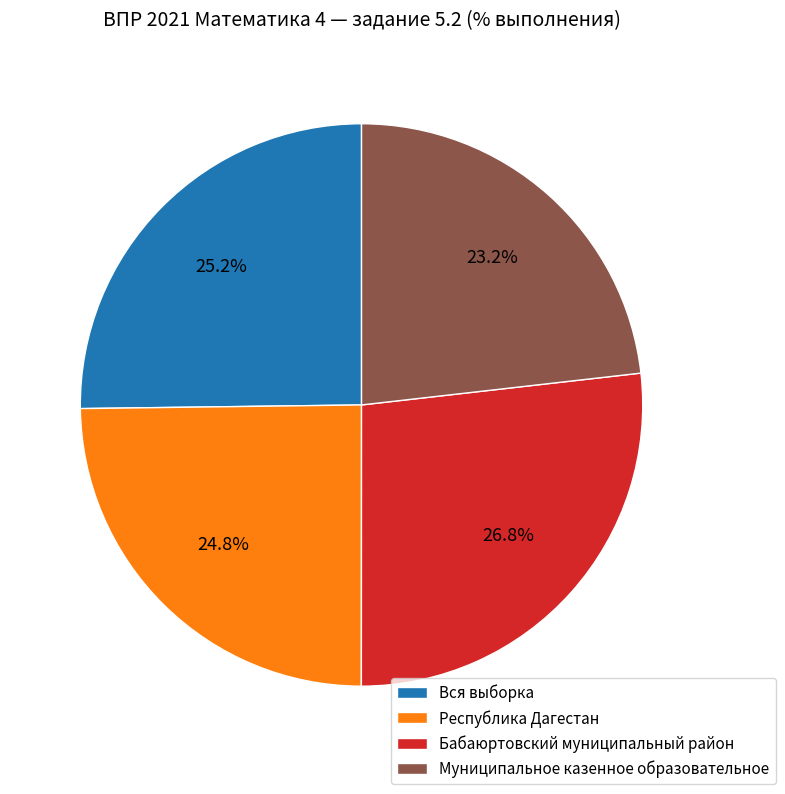

Which slice is the smallest?

Муниципальное казенное образовательное